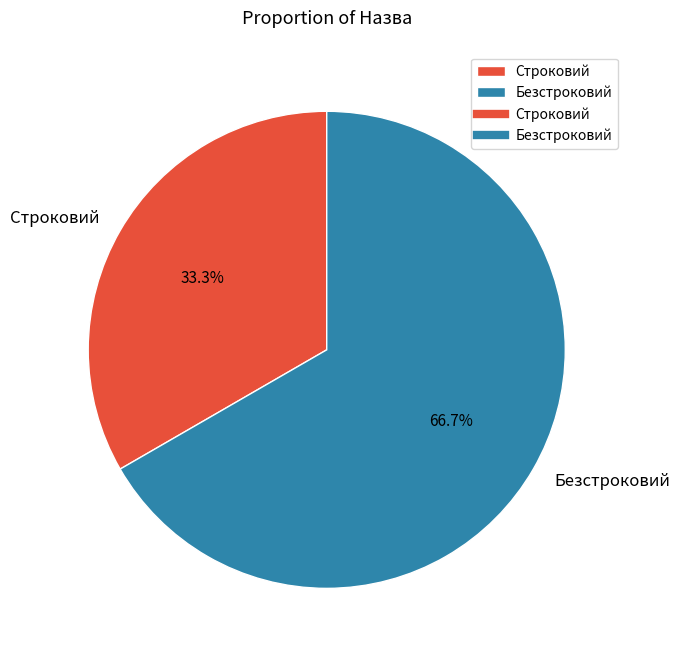

Rank the categories by value from lowest to highest.

Строковий, Безстроковий